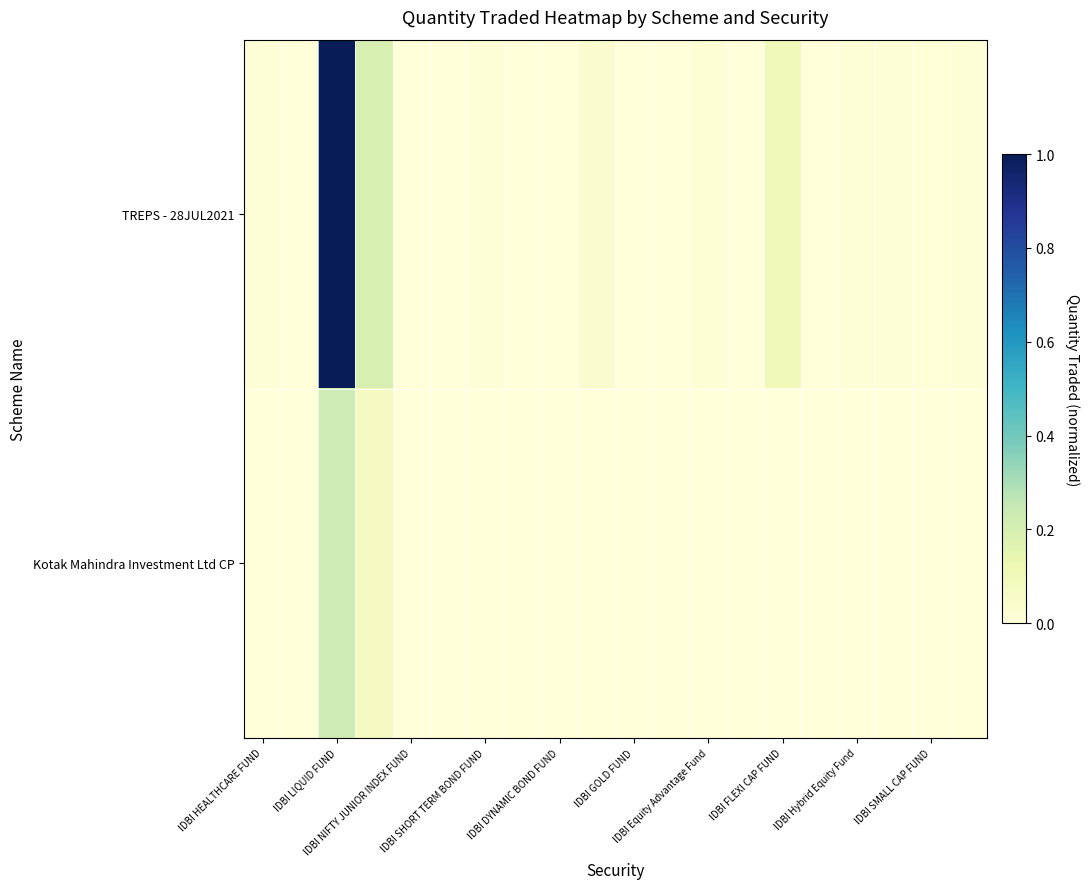

Reading left to right, list all the values displayed in this chart.

TREPS - 28JUL2021: 0.0	0.0	1.0	0.2	0.0	0.0	0.0	0.0	0.0	0.0	0.0	0.0	0.0	0.0	0.1	0.0	0.0	0.0	0.0	0.0
Kotak Mahindra Investment Ltd CP: 0.0	0.0	0.2	0.1	0.0	0.0	0.0	0.0	0.0	0.0	0.0	0.0	0.0	0.0	0.0	0.0	0.0	0.0	0.0	0.0